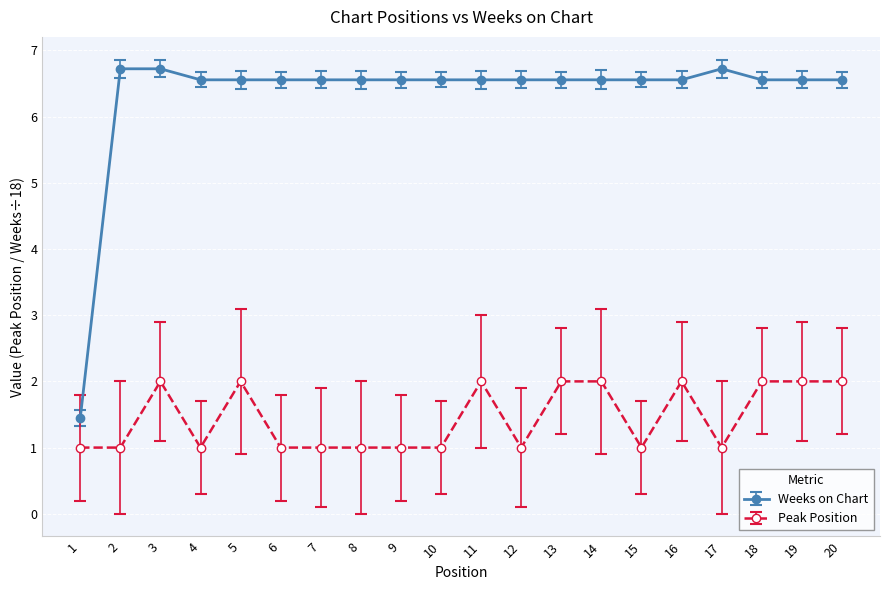

True or false: Weeks on Chart and Peak Position intersect in this chart.

False